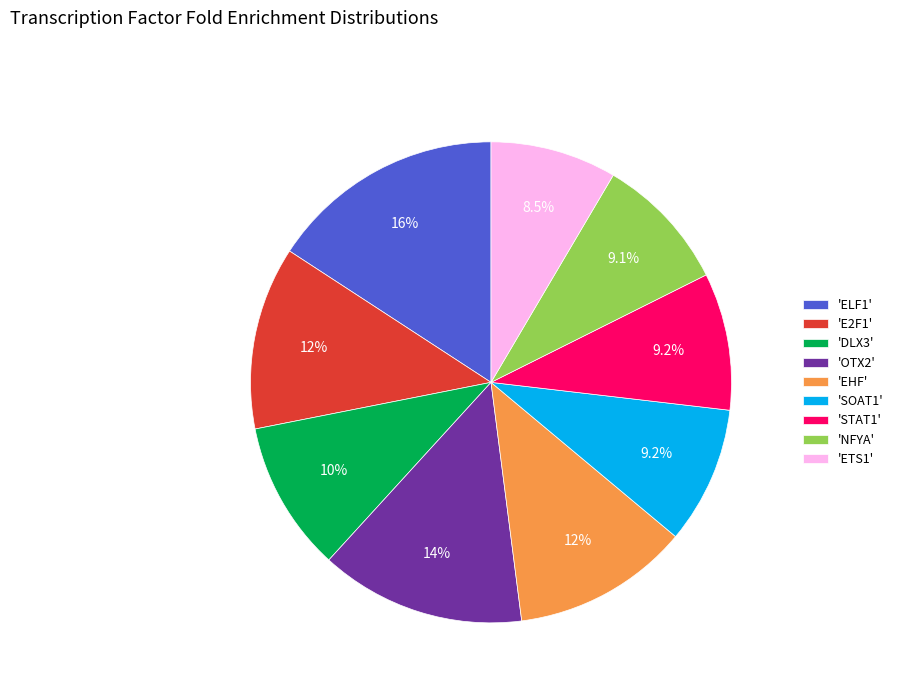

Which category has the smallest portion of the pie?

'ETS1'